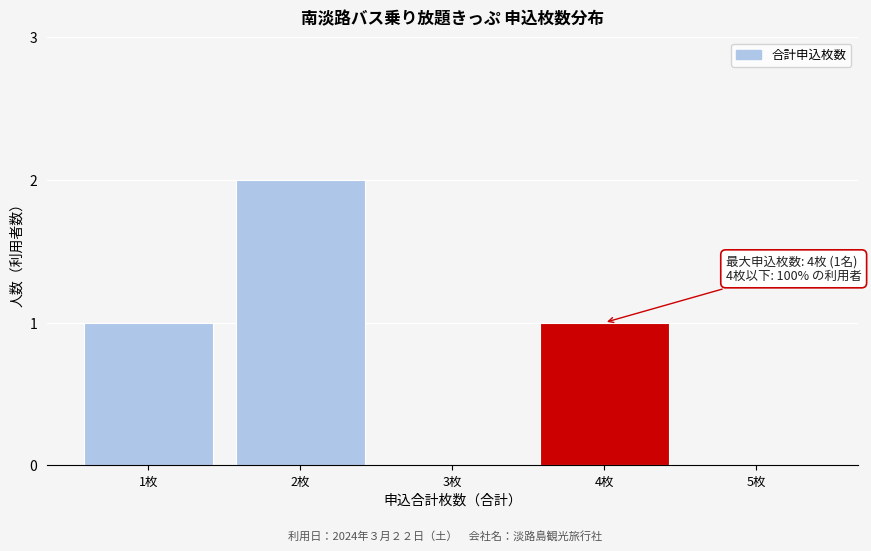

Reading left to right, extract all data points from this chart.

1枚=1	2枚=2	3枚=0	4枚=1	5枚=0